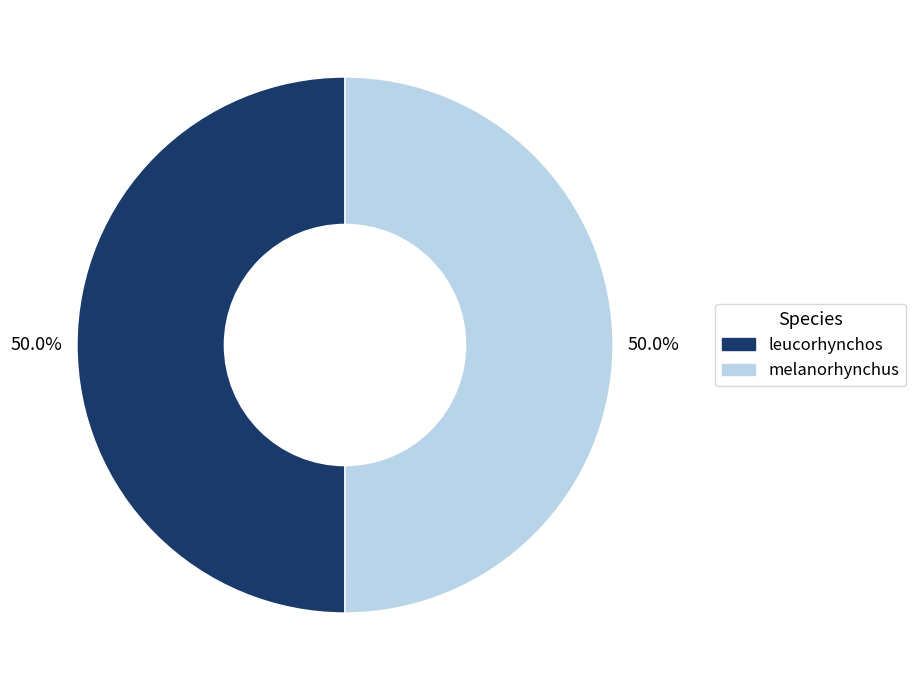

What portion of the pie excludes melanorhynchus?

50.0%